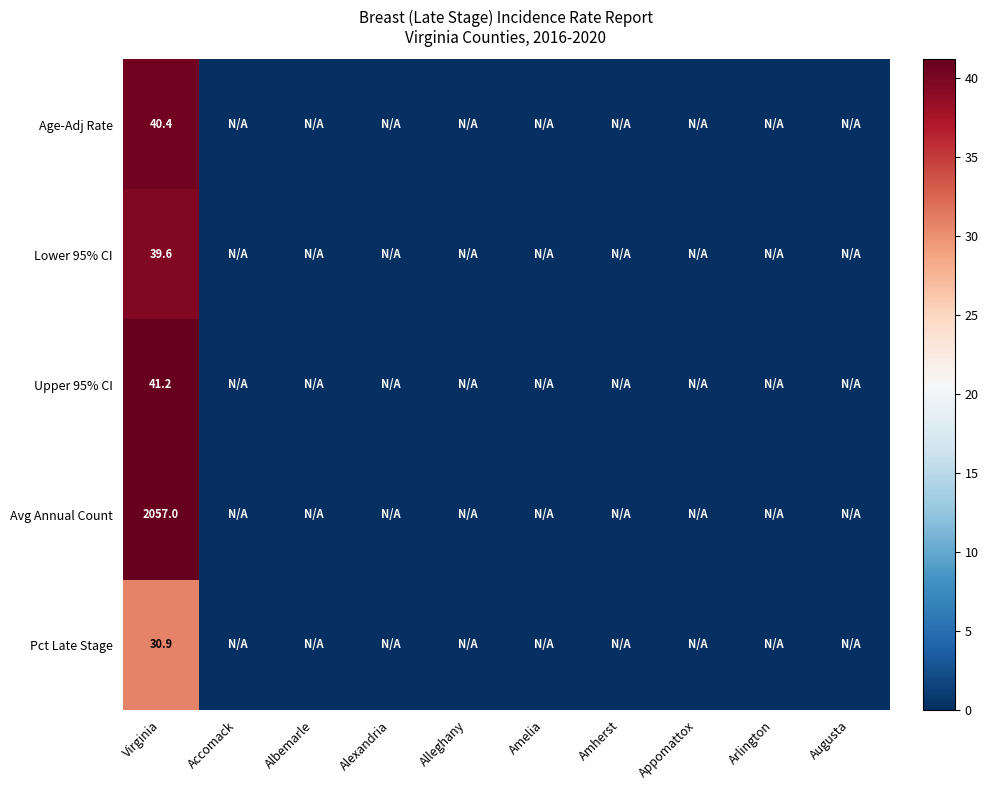

The Lower 95% CI series shows 39.6 at Virginia. True or false?

True